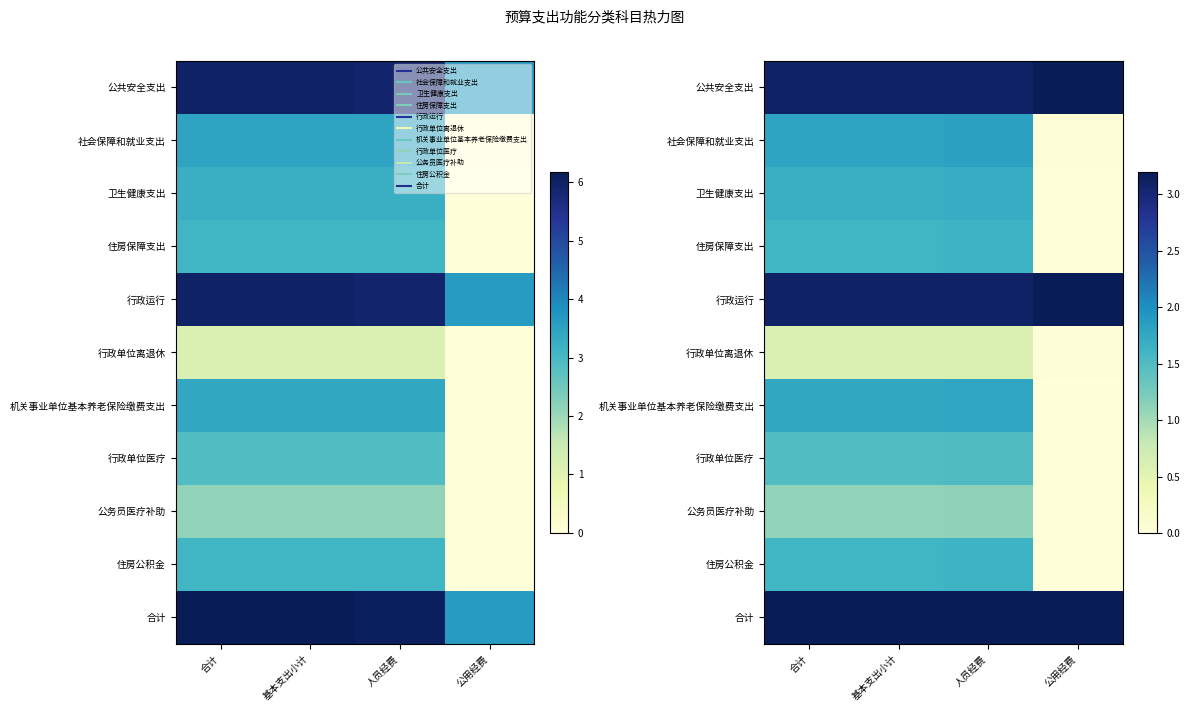

List the labels in order of 行政单位医疗 value, smallest first.

公用经费, 合计, 基本支出小计, 人员经费